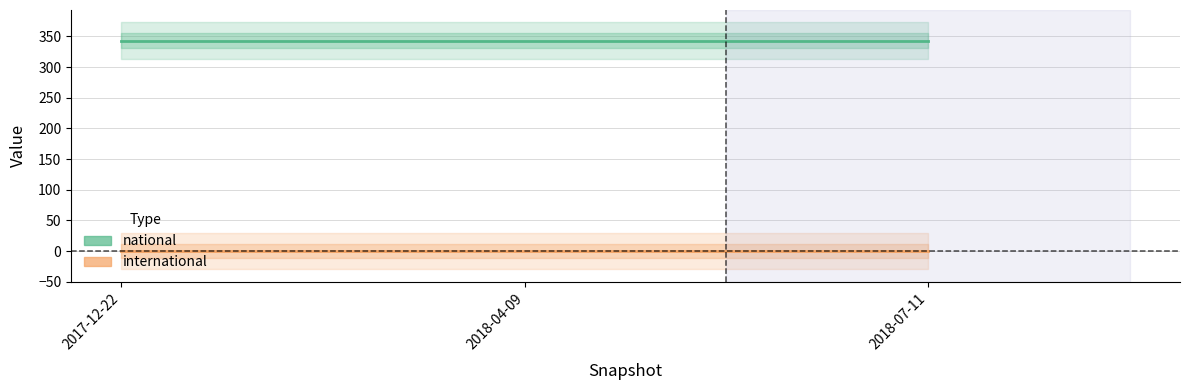

Reading right to left, extract all data points from this chart.

national: 2018-07-11=343	2018-04-09=343	2017-12-22=343
international: 2018-07-11=0	2018-04-09=0	2017-12-22=0